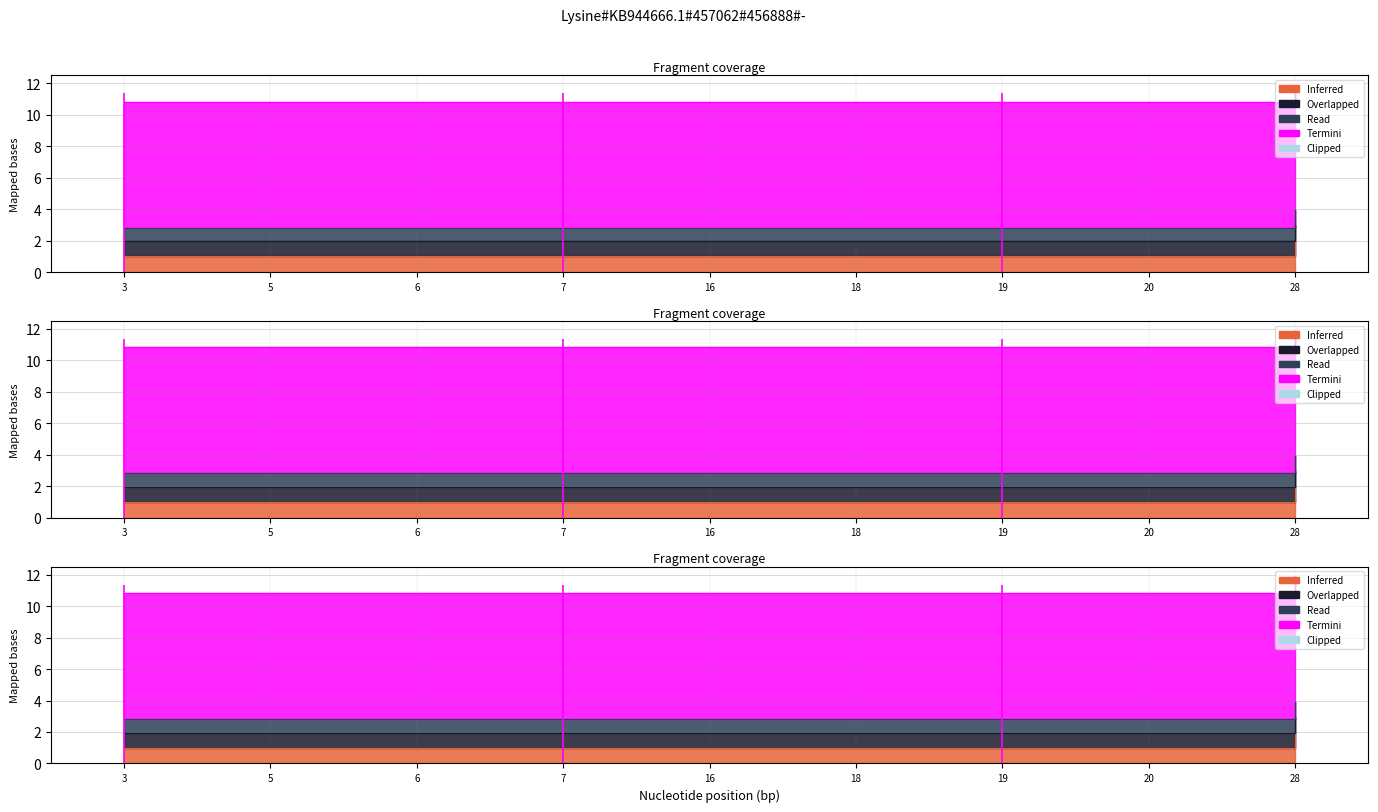

Does the chart have visible grid lines?

Yes